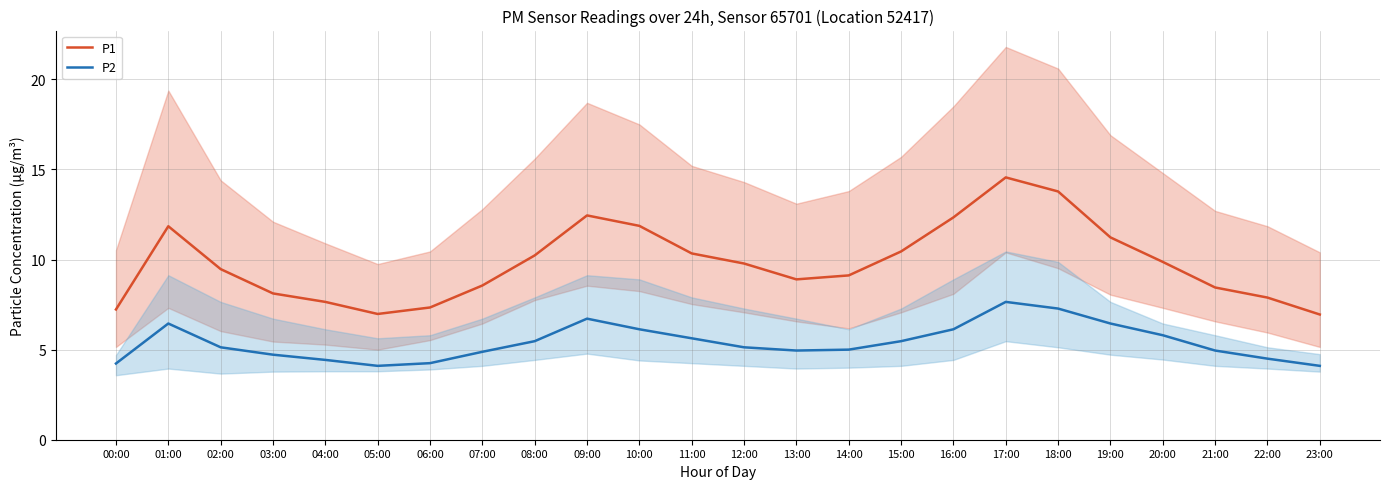

True or false: P1 has a value of 9.1 at 14:00.

True